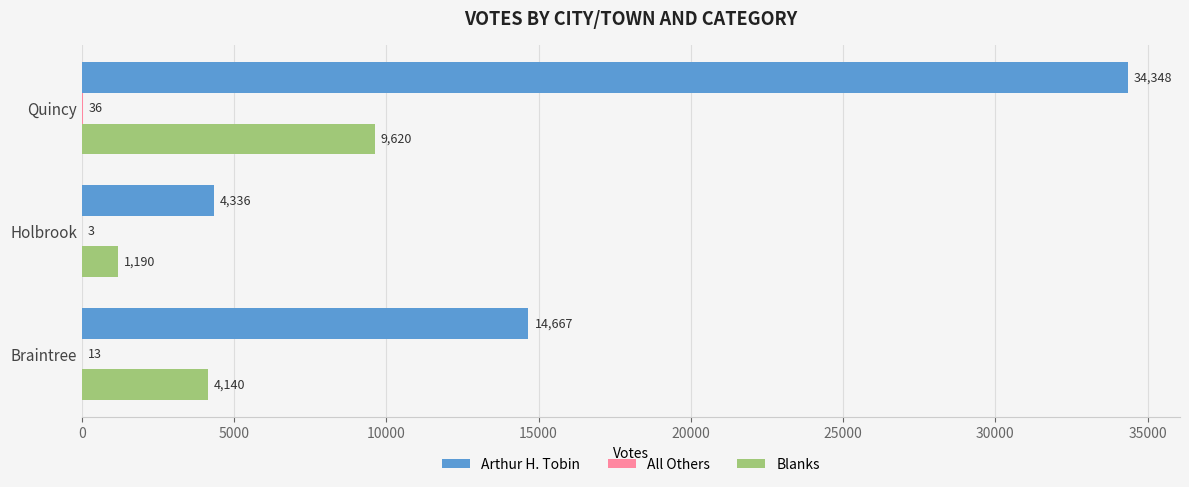

How many distinct data groups are displayed?

3